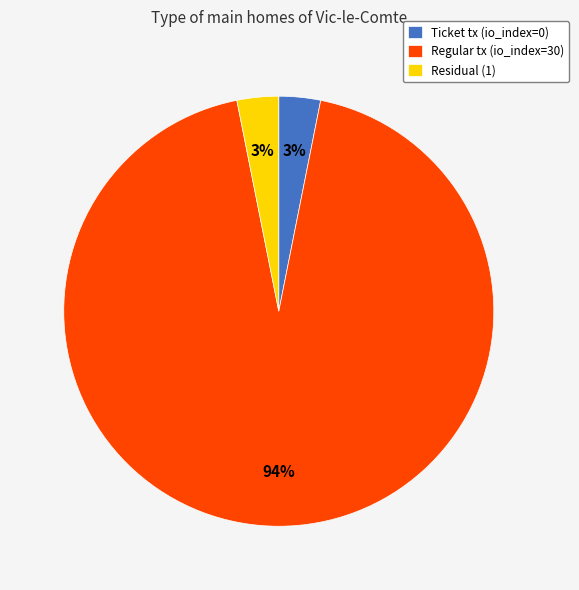

The Ticket tx (io_index=0) slice represents 3% of the pie. True or false?

True